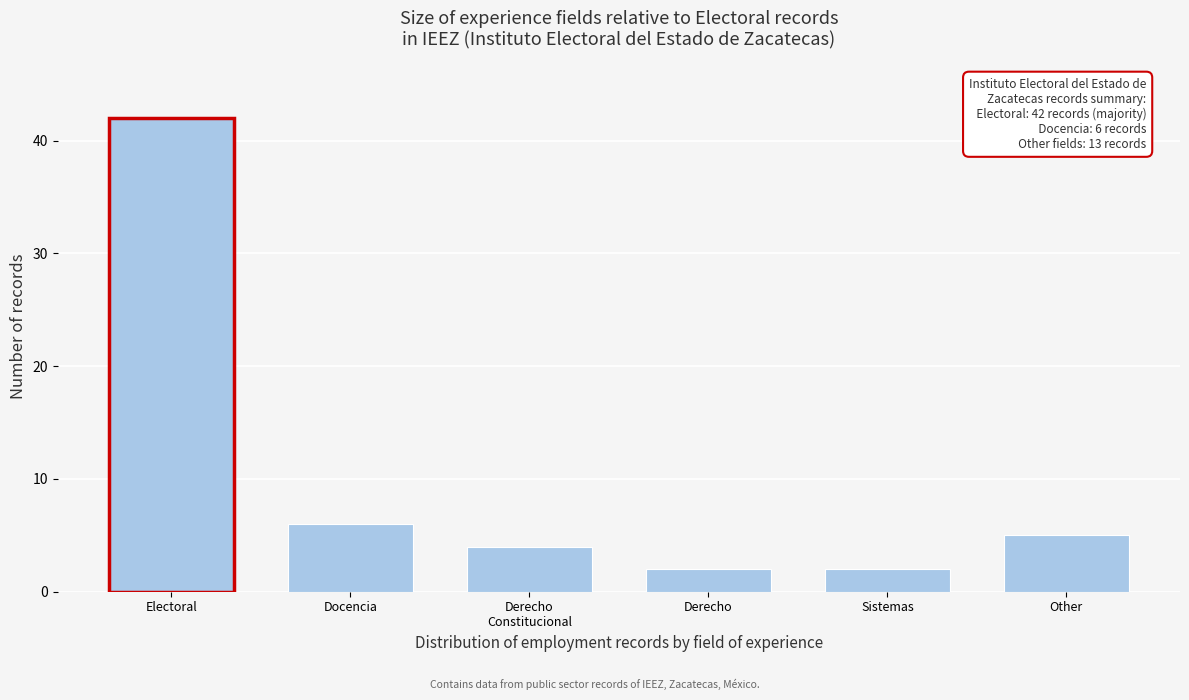

Reading right to left, list all the values displayed in this chart.

5	2	2	4	6	42